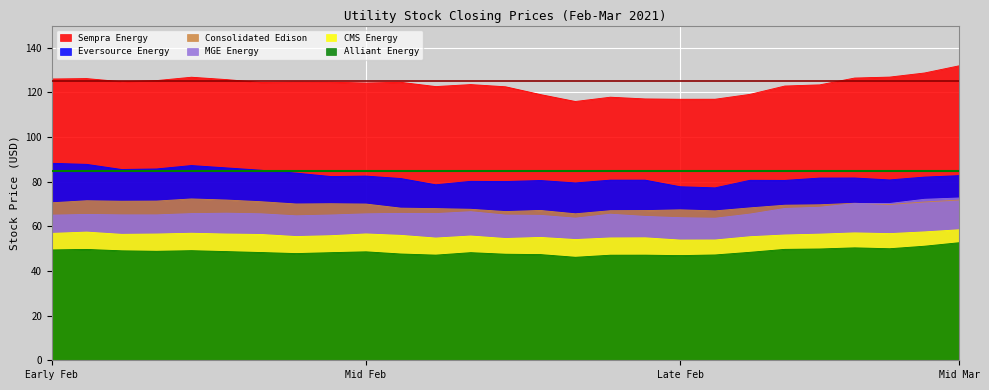

True or false: Sempra Energy and Alliant Energy intersect in this chart.

False